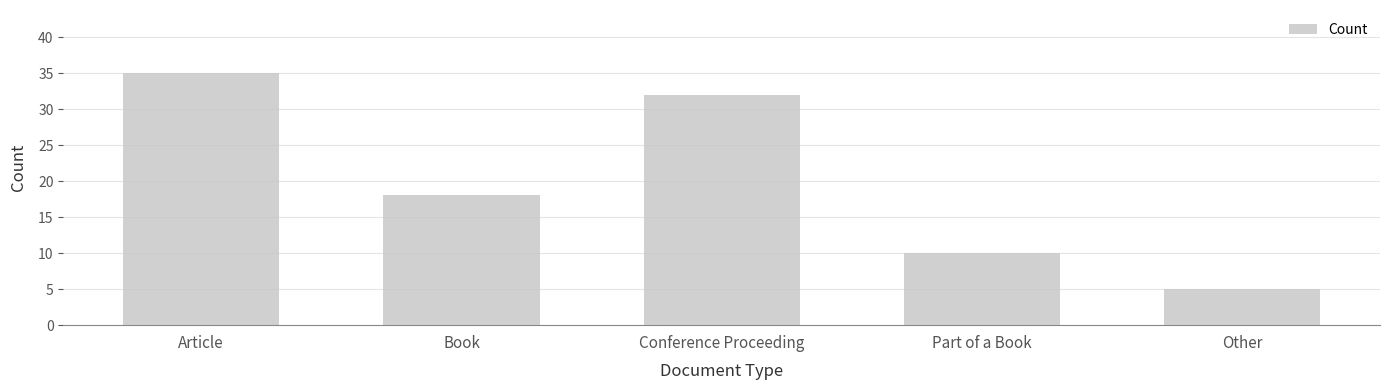

What is the value of the 5th bar from the left?

5